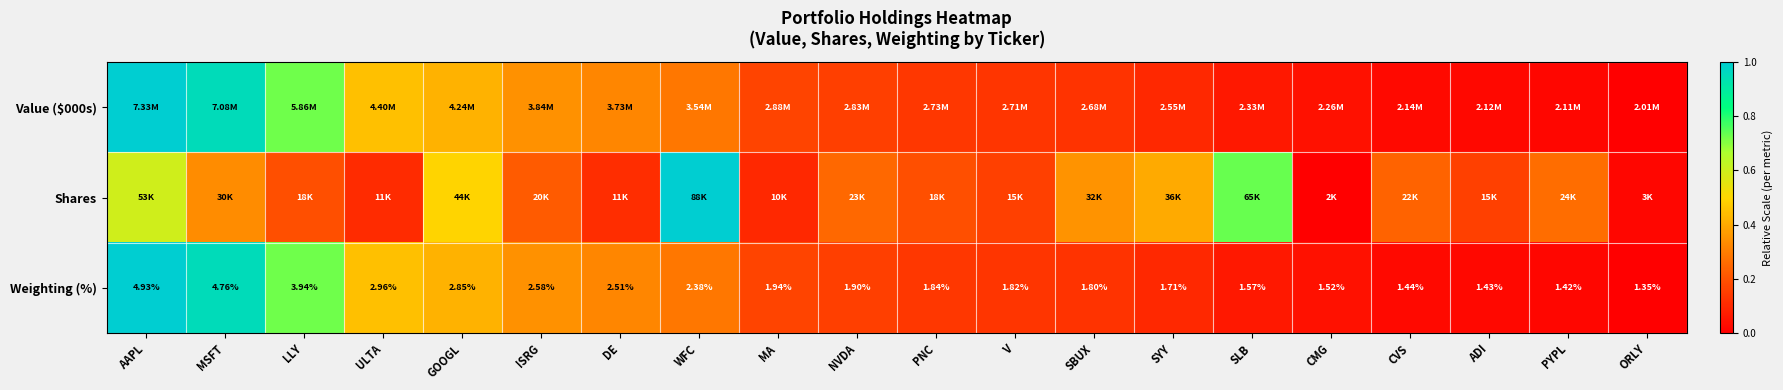

The value of Weighting (%) at AAPL is 0.6. True or false?

False